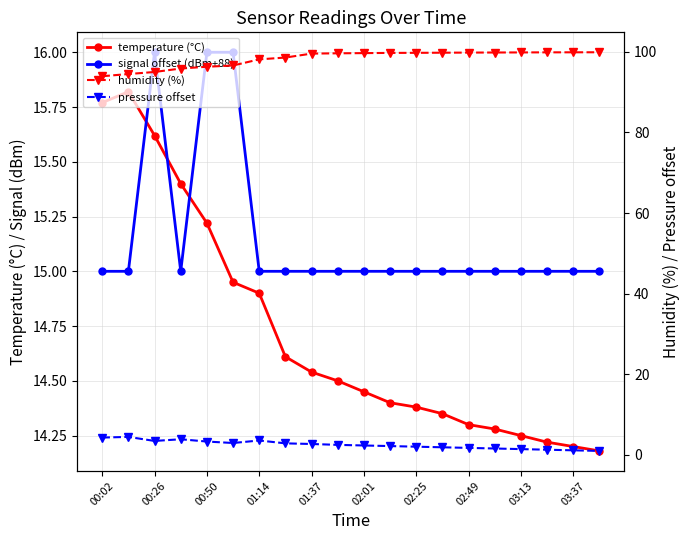

What is the maximum value shown in the chart?

99.9